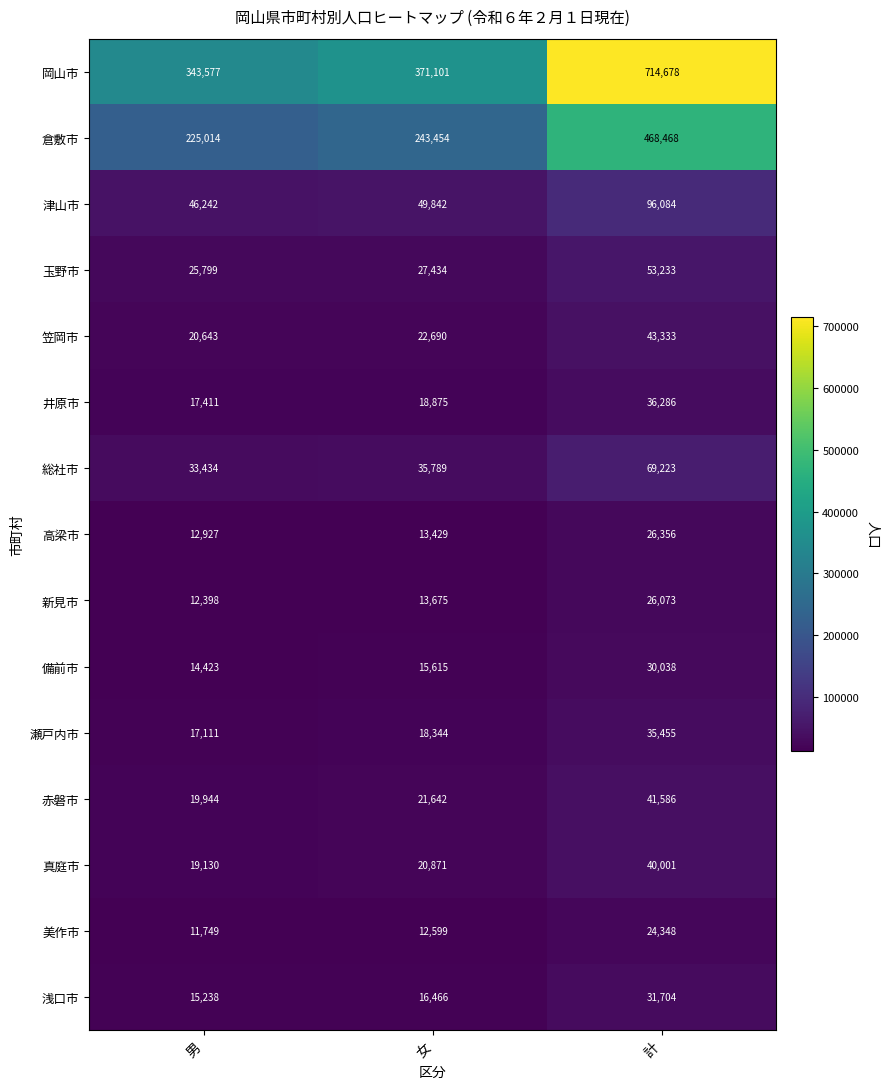

What is the total value across all series at 男?

835040